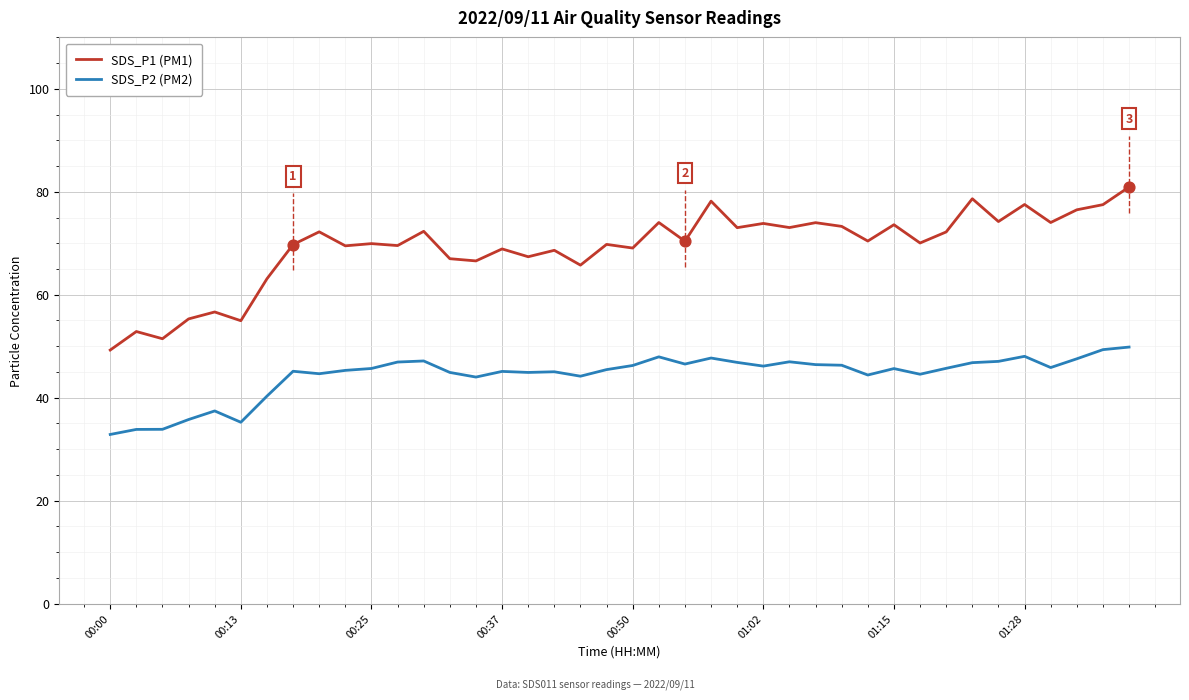

Which series has the largest total across all categories?

SDS_P1 (PM1)